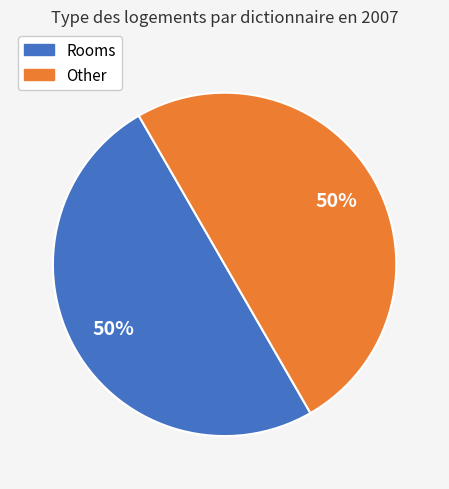

To the nearest percent, what is the average slice percentage?

50%